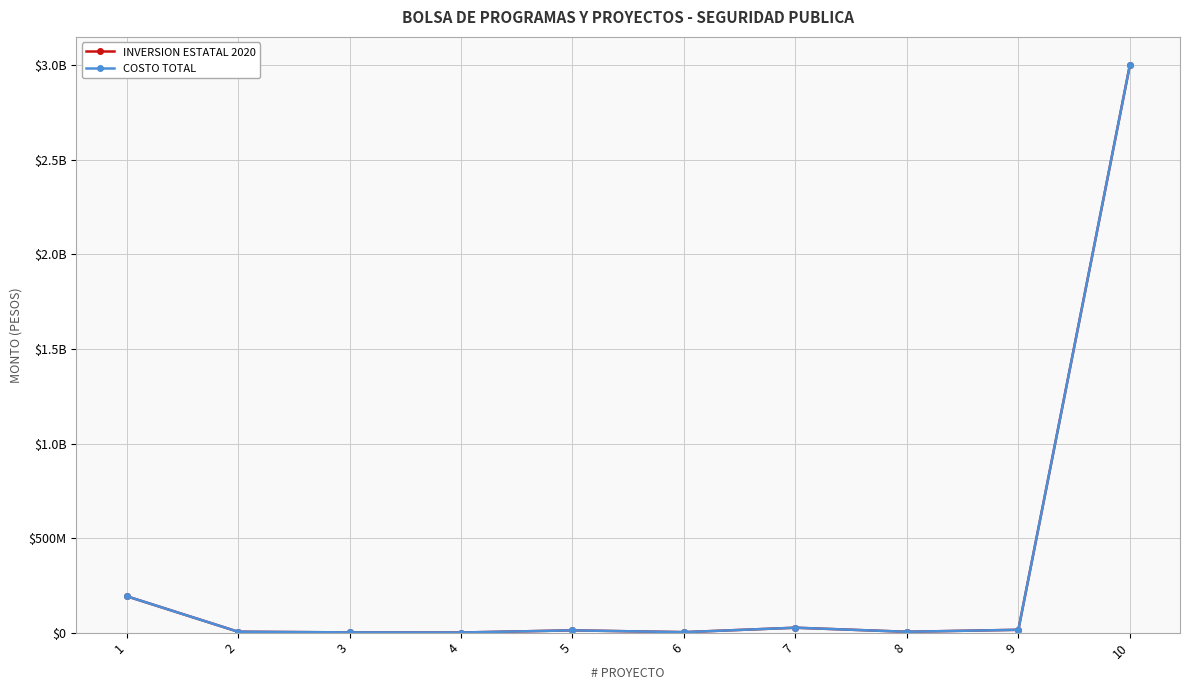

Is this an area chart (filled region under the line)?

No